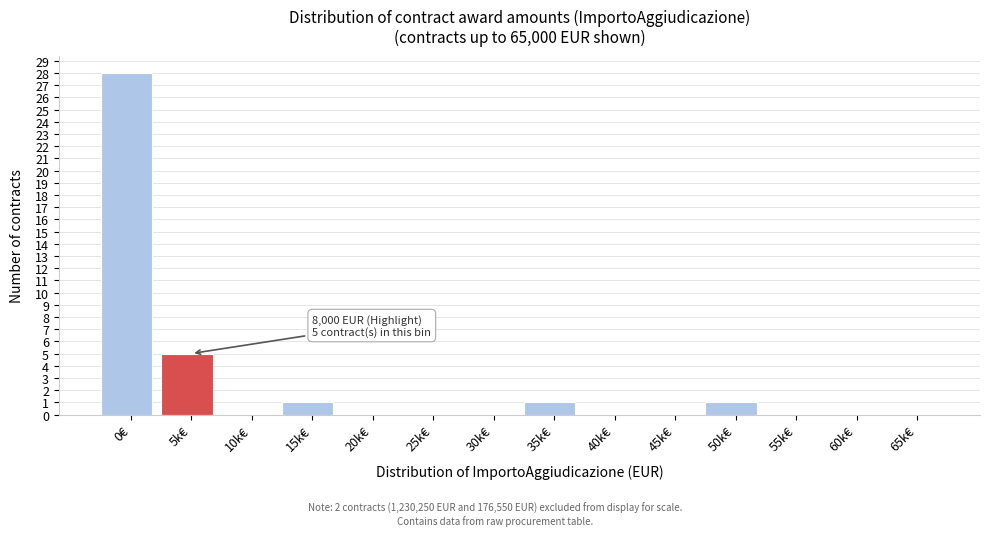

Reading left to right, transcribe all the data shown in this chart.

0€=28	5k€=5	10k€=0	15k€=1	20k€=0	25k€=0	30k€=0	35k€=1	40k€=0	45k€=0	50k€=1	55k€=0	60k€=0	65k€=0